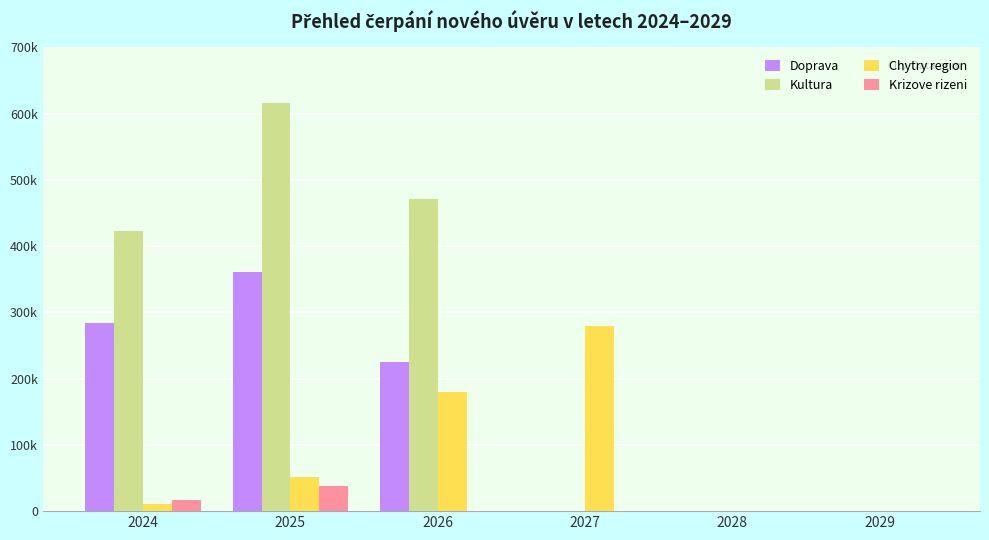

What are all the series names shown in the legend?

Doprava, Kultura, Chytry region, Krizove rizeni